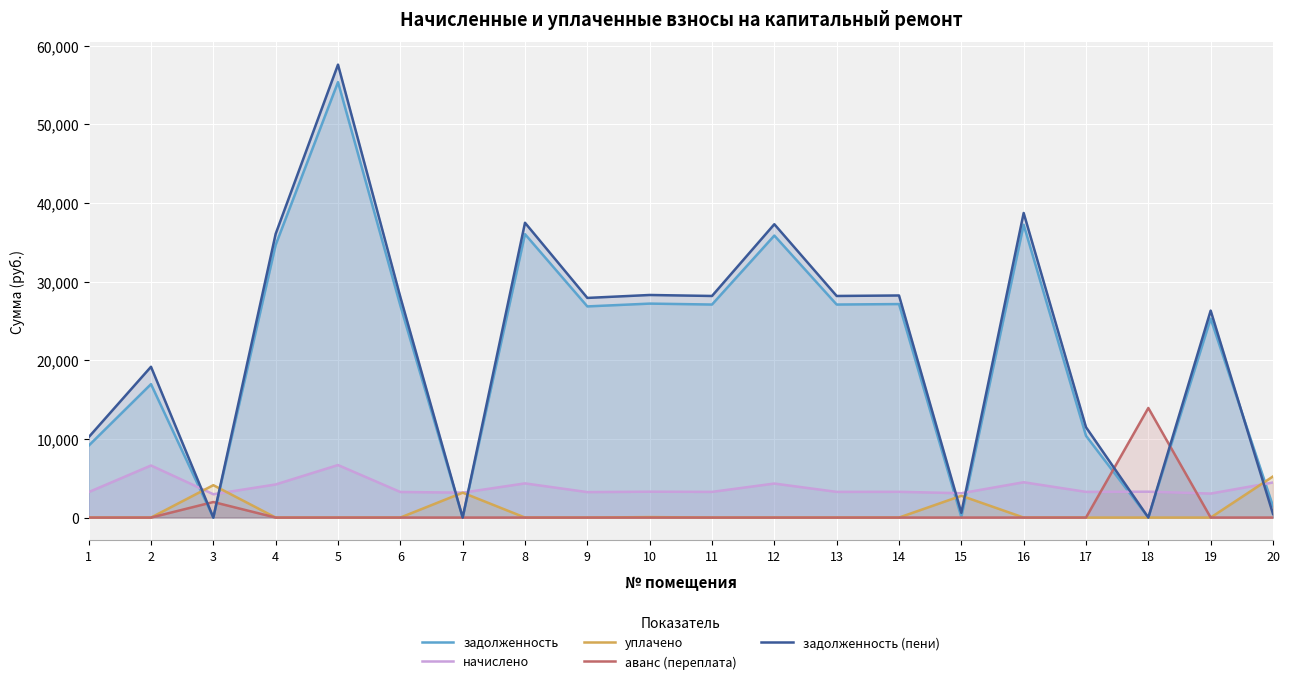

After their last crossing, which series has the higher values: уплачено or задолженность?

уплачено